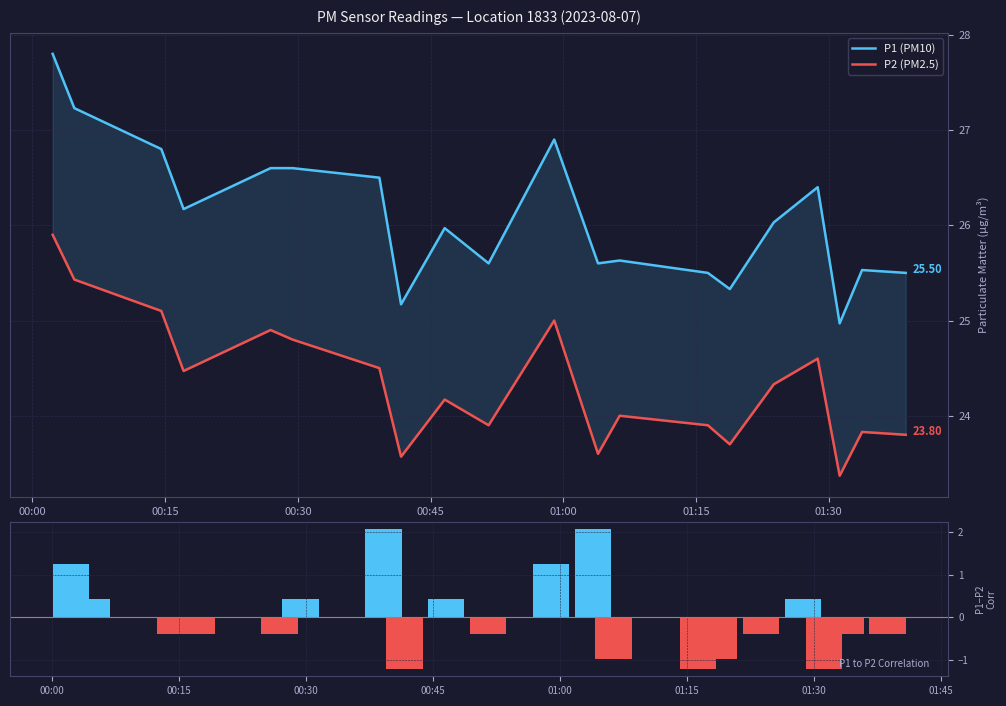

The P1 (PM10) series shows 35.2 at 10. True or false?

False